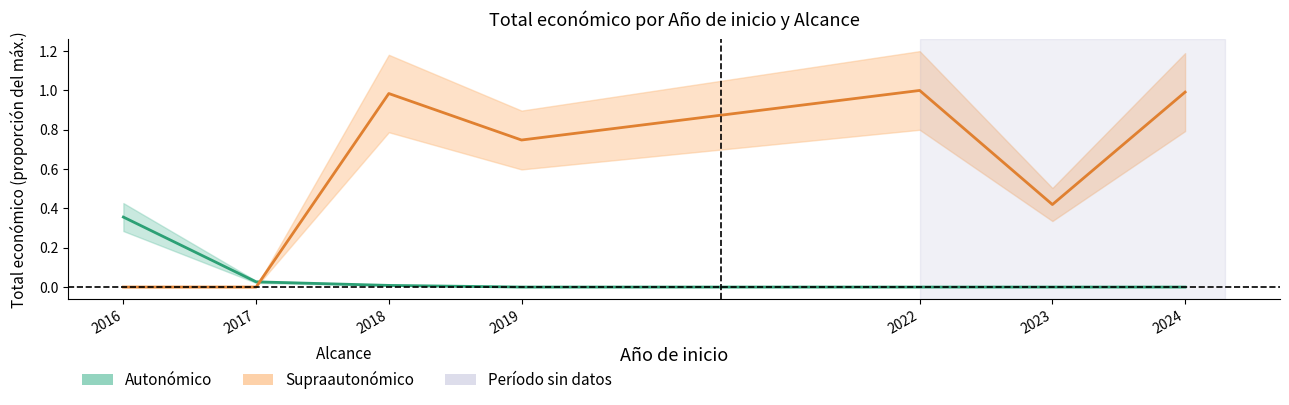

What is the difference between the highest and lowest values at 2016?

0.4